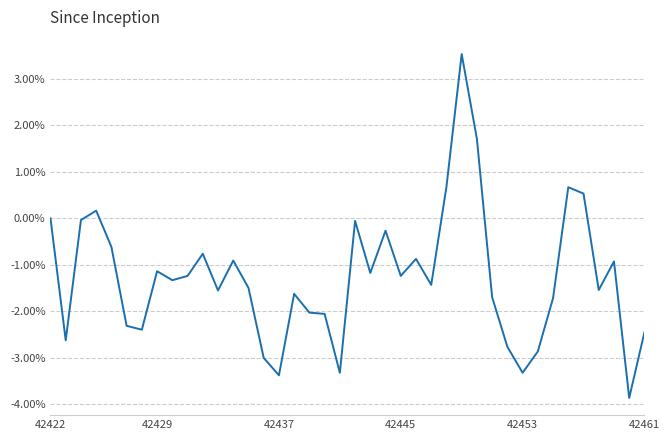

What is the smallest value displayed?

-3.9